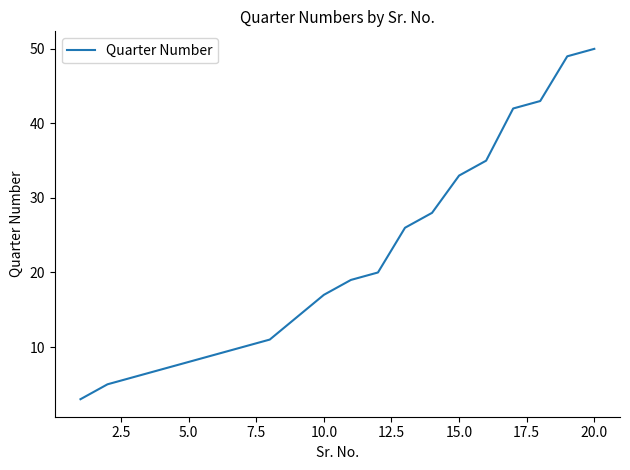

What is the greatest value displayed?

50